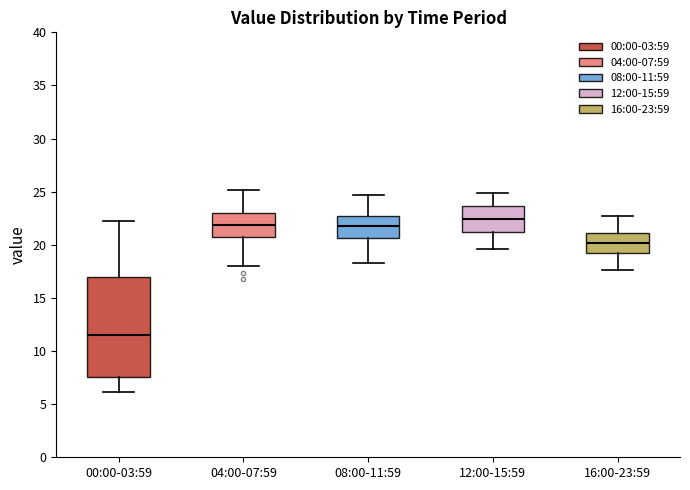

Where does the upper whisker of the box for 00:00-03:59 end on the y-axis? The values are not printed on the chart, so give them approximately, as read against the axis.

22.0